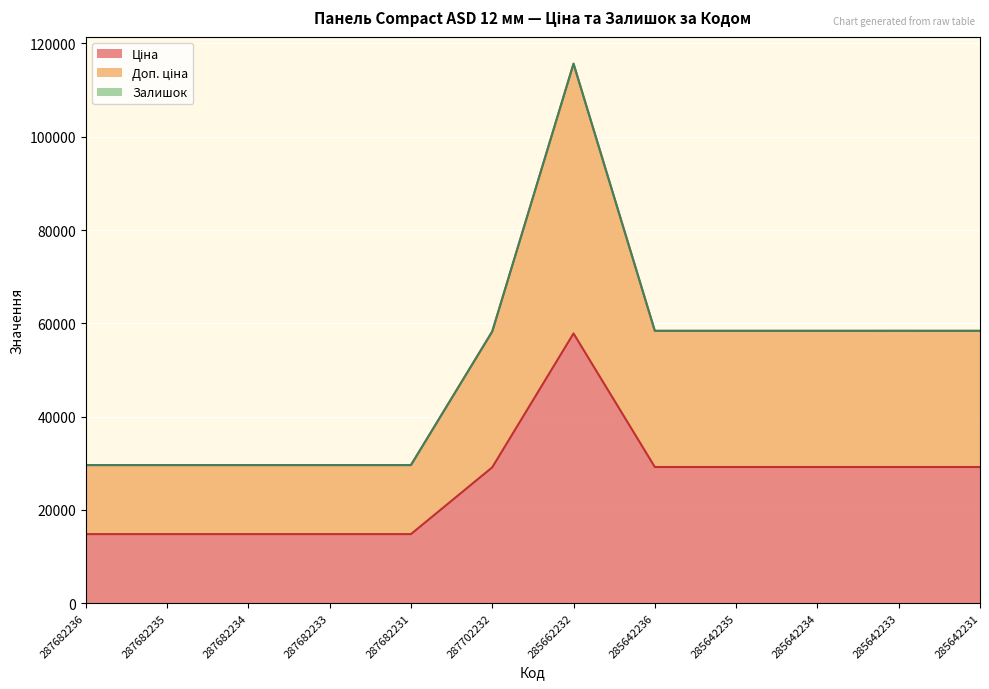

Does the chart display data point markers on the line(s)?

No